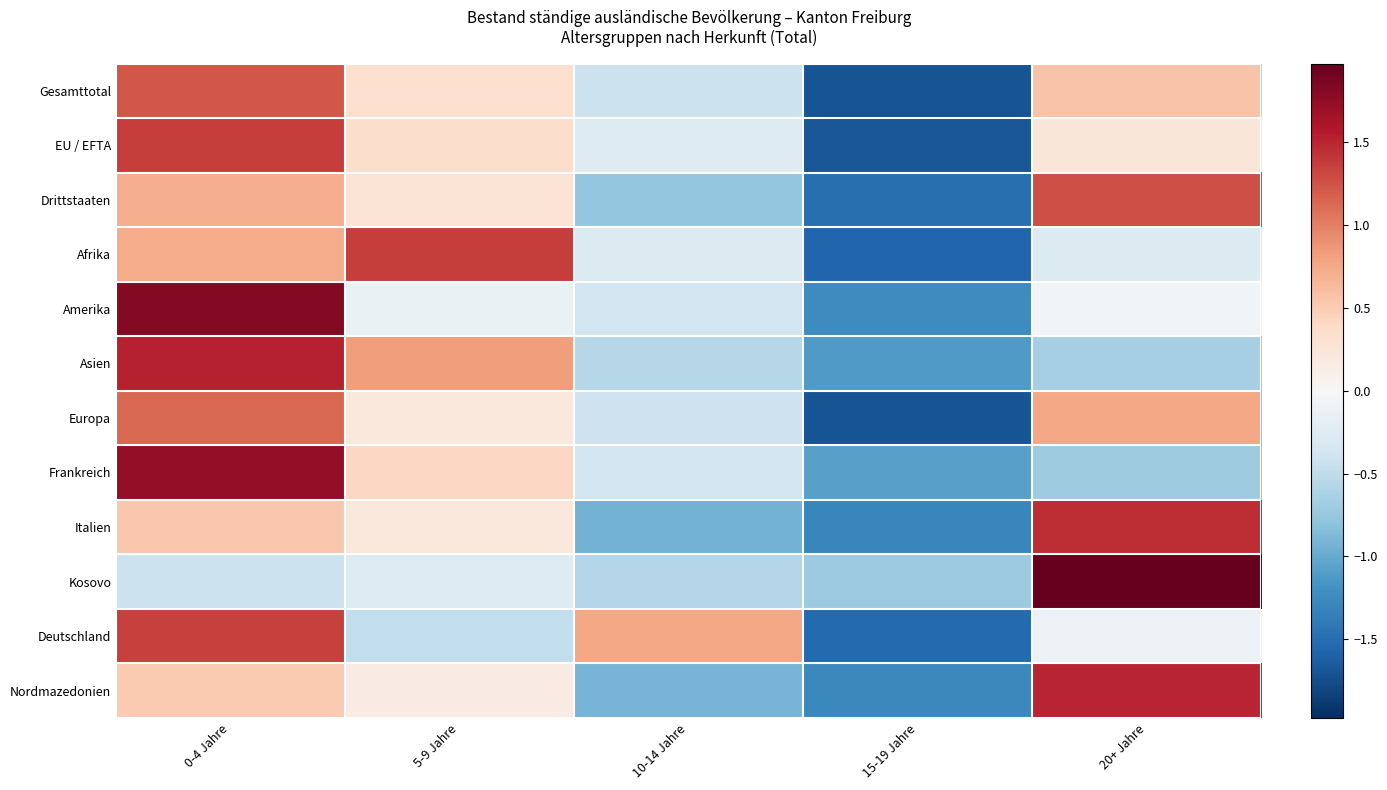

Reading right to left, what are all the values shown in this chart?

Gesamttotal: 20+ Jahre=0.6	15-19 Jahre=-1.7	10-14 Jahre=-0.4	5-9 Jahre=0.3	0-4 Jahre=1.2
EU / EFTA: 20+ Jahre=0.2	15-19 Jahre=-1.7	10-14 Jahre=-0.3	5-9 Jahre=0.3	0-4 Jahre=1.4
Drittstaaten: 20+ Jahre=1.3	15-19 Jahre=-1.5	10-14 Jahre=-0.8	5-9 Jahre=0.3	0-4 Jahre=0.7
Afrika: 20+ Jahre=-0.3	15-19 Jahre=-1.6	10-14 Jahre=-0.3	5-9 Jahre=1.4	0-4 Jahre=0.7
Amerika: 20+ Jahre=-0.1	15-19 Jahre=-1.2	10-14 Jahre=-0.4	5-9 Jahre=-0.1	0-4 Jahre=1.8
Asien: 20+ Jahre=-0.7	15-19 Jahre=-1.1	10-14 Jahre=-0.6	5-9 Jahre=0.8	0-4 Jahre=1.5
Europa: 20+ Jahre=0.8	15-19 Jahre=-1.7	10-14 Jahre=-0.4	5-9 Jahre=0.2	0-4 Jahre=1.1
Frankreich: 20+ Jahre=-0.7	15-19 Jahre=-1.1	10-14 Jahre=-0.4	5-9 Jahre=0.4	0-4 Jahre=1.7
Italien: 20+ Jahre=1.5	15-19 Jahre=-1.3	10-14 Jahre=-0.9	5-9 Jahre=0.2	0-4 Jahre=0.5
Kosovo: 20+ Jahre=2.0	15-19 Jahre=-0.7	10-14 Jahre=-0.6	5-9 Jahre=-0.2	0-4 Jahre=-0.4
Deutschland: 20+ Jahre=-0.1	15-19 Jahre=-1.5	10-14 Jahre=0.8	5-9 Jahre=-0.5	0-4 Jahre=1.4
Nordmazedonien: 20+ Jahre=1.5	15-19 Jahre=-1.3	10-14 Jahre=-0.9	5-9 Jahre=0.2	0-4 Jahre=0.5